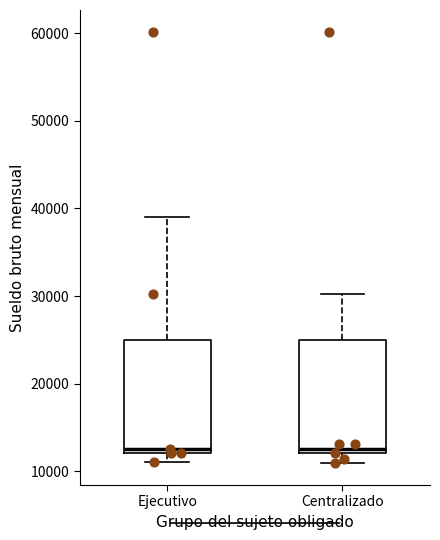

Reading left to right, read every box against the y-axis: the position of its median line, the range the box covers, and the ends of its whiskers. The values are not printed on the chart, so give them approximately, as read against the axis.

Ejecutivo: median 13000, box 12000 to 25000, whiskers 11000 to 39000
Centralizado: median 13000, box 12000 to 25000, whiskers 11000 to 30000